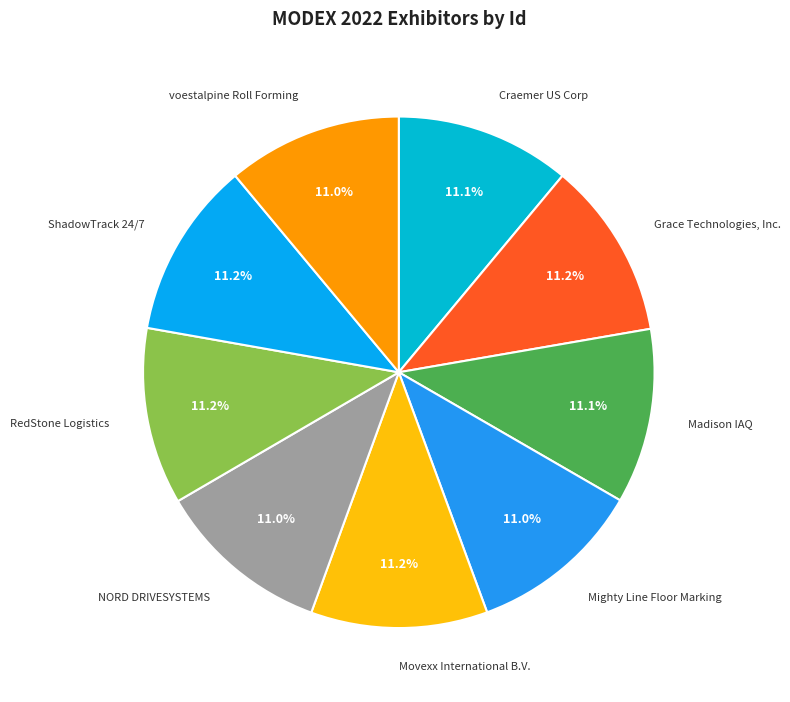

To the nearest percent, what percentage of the pie is RedStone Logistics?

11%